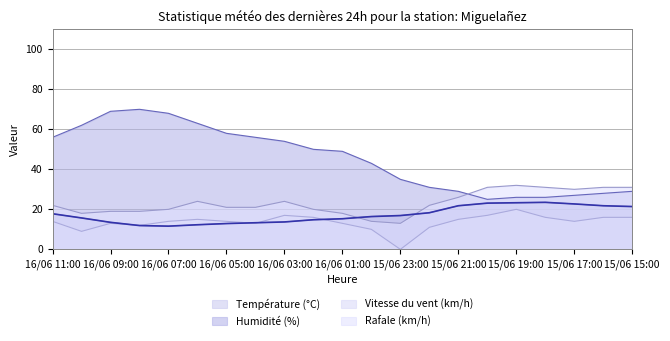

Reading left to right, transcribe all the data shown in this chart.

Température (°C): 16/06 11:00=17.8	16/06 10:00=15.7	16/06 09:00=13.5	16/06 08:00=11.9	16/06 07:00=11.6	16/06 06:00=12.3	16/06 05:00=12.9	16/06 04:00=13.3	16/06 03:00=13.7	16/06 02:00=14.8	16/06 01:00=15.3	16/06 00:00=16.4	15/06 23:00=16.9	15/06 22:00=18.3	15/06 21:00=21.8	15/06 20:00=23.1	15/06 19:00=23.3	15/06 18:00=23.5	15/06 17:00=22.7	15/06 16:00=21.8	15/06 15:00=21.4
Humidité (%): 16/06 11:00=56.0	16/06 10:00=62.0	16/06 09:00=69.0	16/06 08:00=70.0	16/06 07:00=68.0	16/06 06:00=63.0	16/06 05:00=58.0	16/06 04:00=56.0	16/06 03:00=54.0	16/06 02:00=50.0	16/06 01:00=49.0	16/06 00:00=43.0	15/06 23:00=35.0	15/06 22:00=31.0	15/06 21:00=29.0	15/06 20:00=25.0	15/06 19:00=26.0	15/06 18:00=26.0	15/06 17:00=27.0	15/06 16:00=28.0	15/06 15:00=29.0
Vitesse du vent (km/h): 16/06 11:00=14.0	16/06 10:00=9.0	16/06 09:00=13.0	16/06 08:00=12.0	16/06 07:00=14.0	16/06 06:00=15.0	16/06 05:00=14.0	16/06 04:00=13.0	16/06 03:00=17.0	16/06 02:00=16.0	16/06 01:00=13.0	16/06 00:00=10.0	15/06 23:00=0.0	15/06 22:00=11.0	15/06 21:00=15.0	15/06 20:00=17.0	15/06 19:00=20.0	15/06 18:00=16.0	15/06 17:00=14.0	15/06 16:00=16.0	15/06 15:00=16.0
Rafale (km/h): 16/06 11:00=22.0	16/06 10:00=18.0	16/06 09:00=19.0	16/06 08:00=19.0	16/06 07:00=20.0	16/06 06:00=24.0	16/06 05:00=21.0	16/06 04:00=21.0	16/06 03:00=24.0	16/06 02:00=20.0	16/06 01:00=18.0	16/06 00:00=14.0	15/06 23:00=13.0	15/06 22:00=22.0	15/06 21:00=26.0	15/06 20:00=31.0	15/06 19:00=32.0	15/06 18:00=31.0	15/06 17:00=30.0	15/06 16:00=31.0	15/06 15:00=31.0